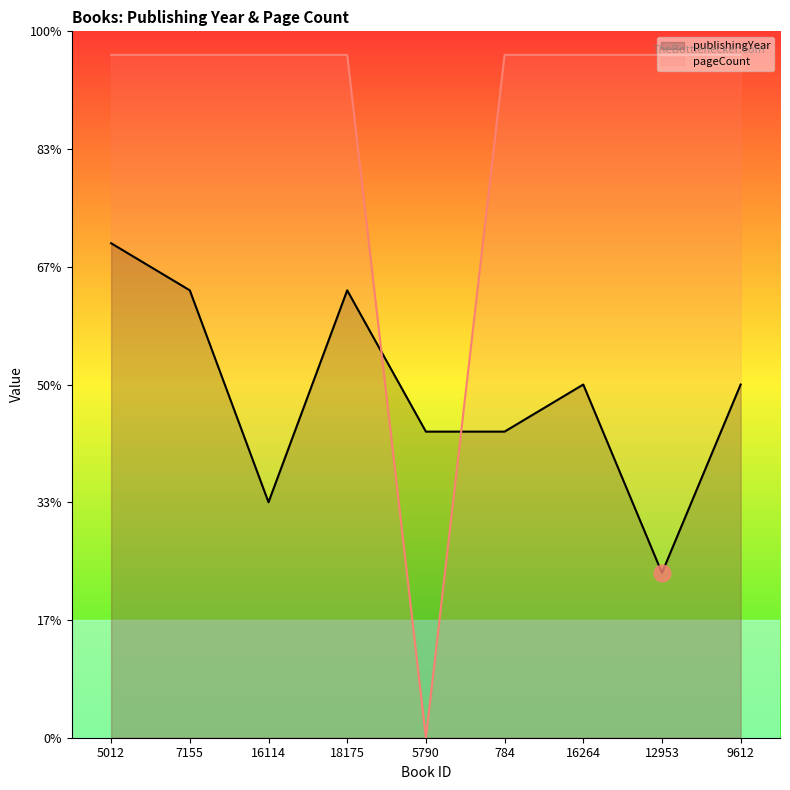

List the labels in order of pageCount_line value, smallest first.

5790, 5012, 7155, 16114, 18175, 784, 16264, 12953, 9612